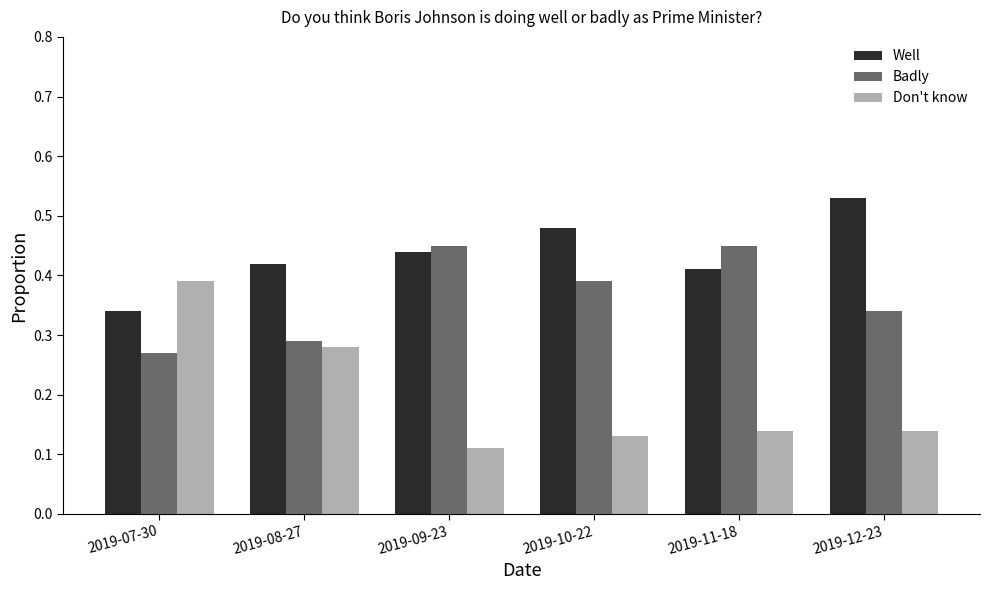

Which series has the largest range (max minus min)?

Don't know